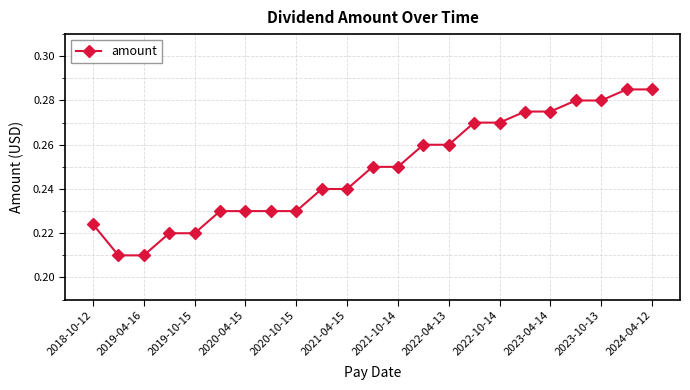

What is the sum of all values?

5.7